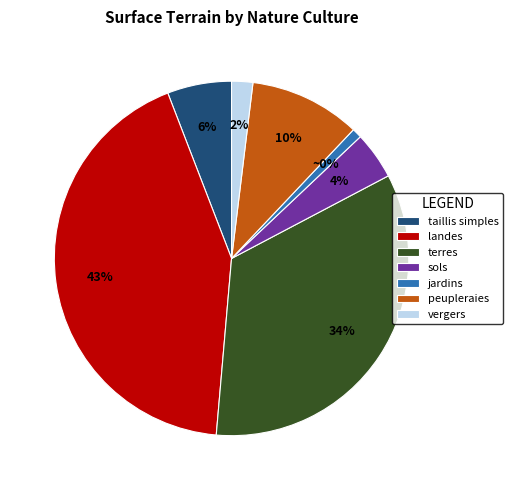

What percentage is the peupleraies slice, to the nearest percent?

10%